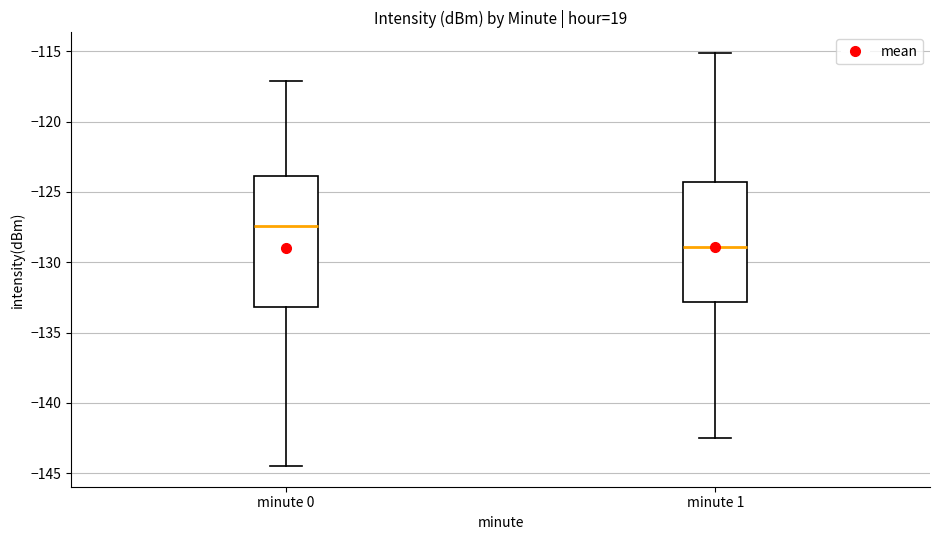

Where does the median line of the box for minute 0 sit on the y-axis? The values are not printed on the chart, so give them approximately, as read against the axis.

-127.5